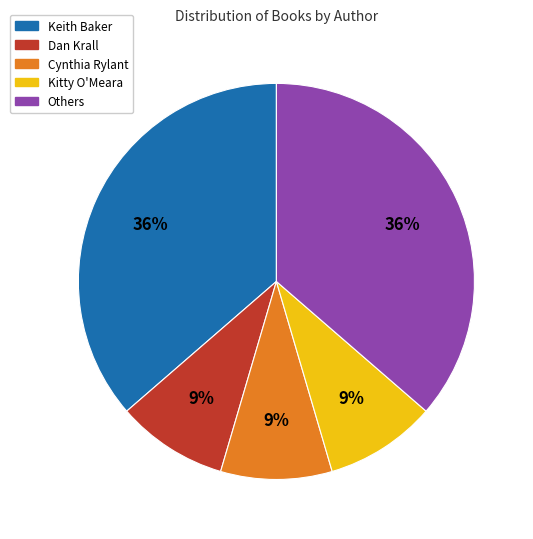

Count the number of slices in the pie.

5